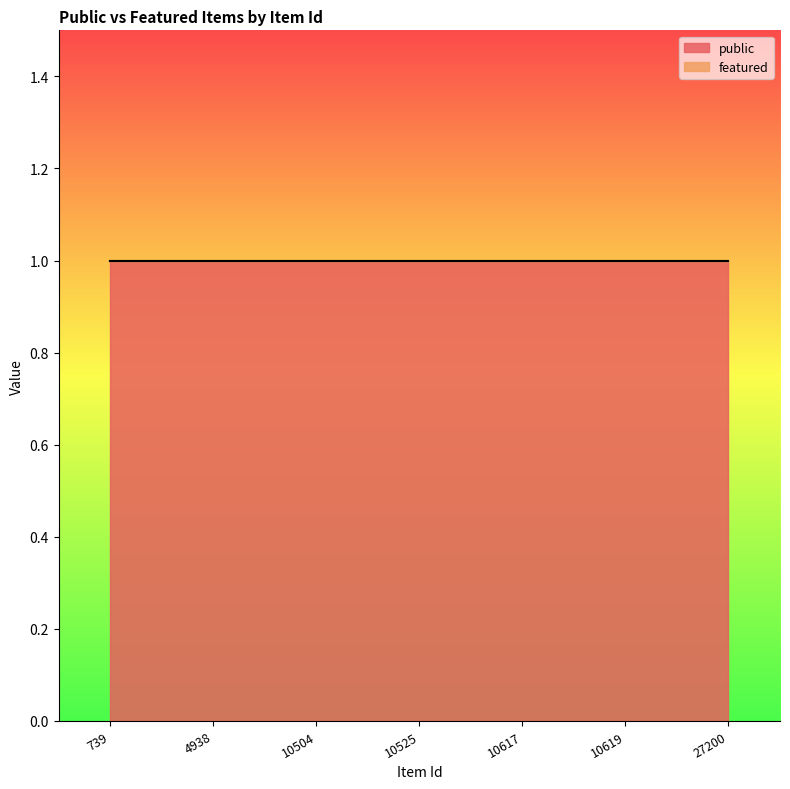

Reading left to right, list all the values displayed in this chart.

public: 1	1	1	1	1	1	1
featured: 0	0	0	0	0	0	0